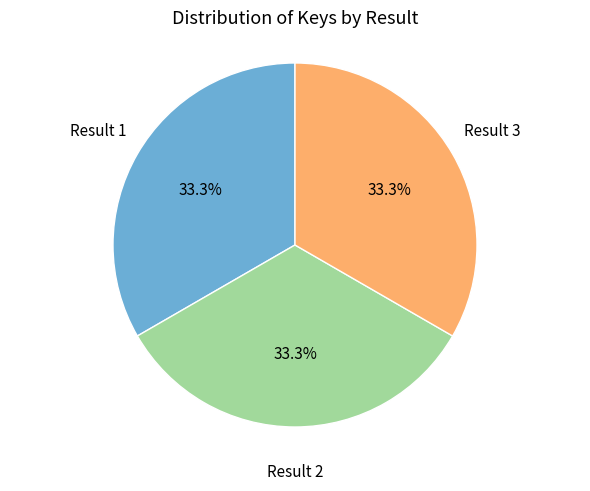

Is there a majority slice in this chart?

No